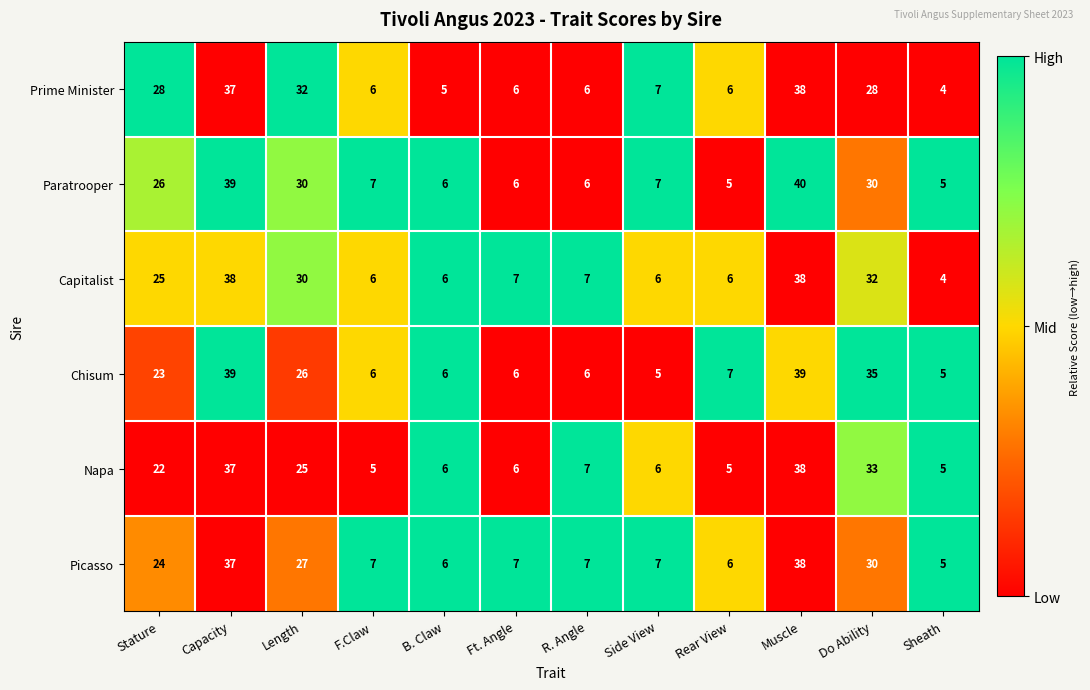

The value of Napa at Side View is 10. True or false?

False